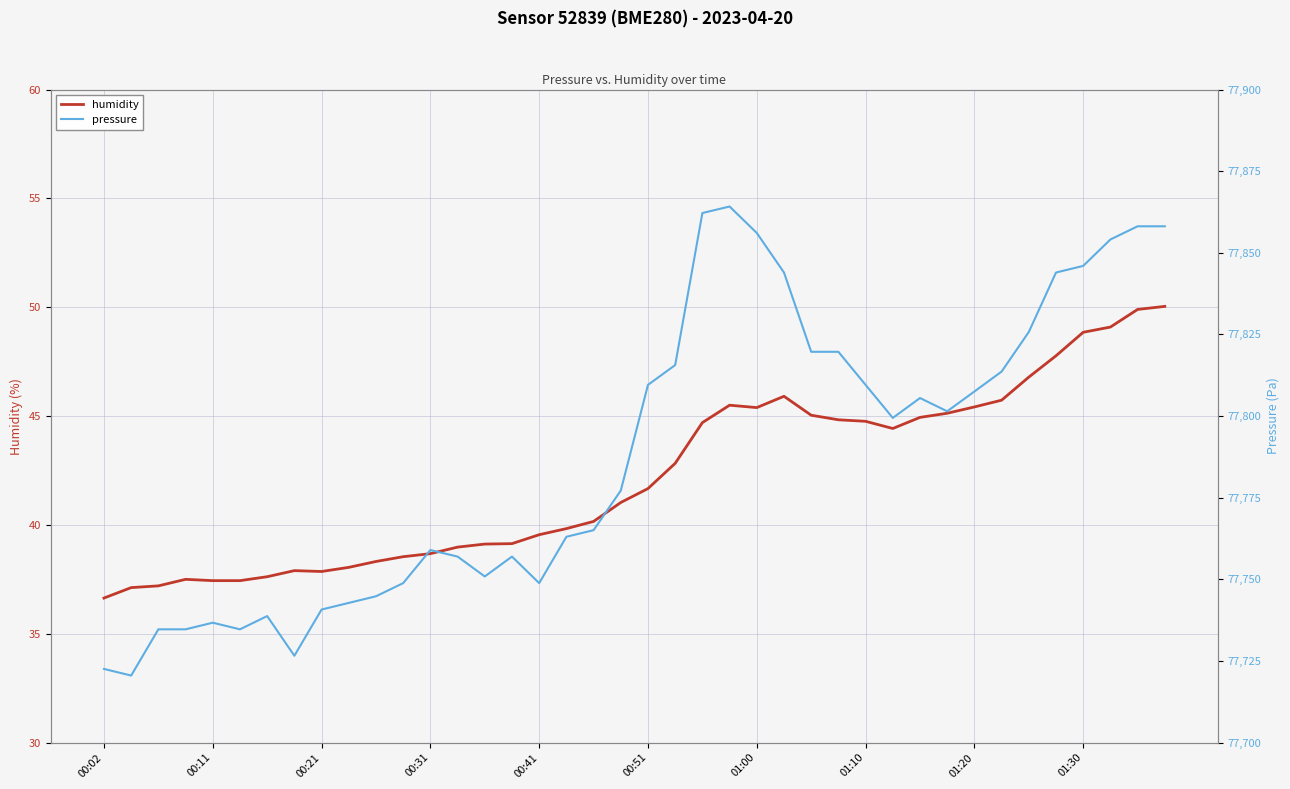

What is the difference between the maximum and second lowest values in the humidity series?

12.9